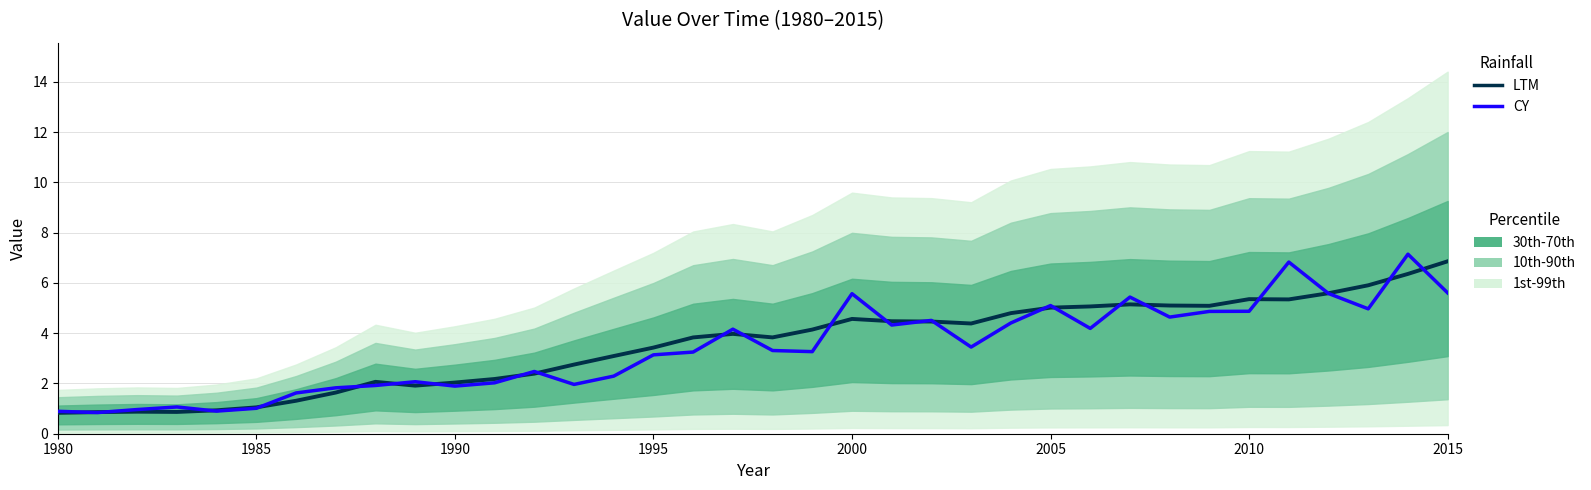

Reading left to right, transcribe all the data shown in this chart.

LTM: 0.8	0.9	0.9	0.9	0.9	1.0	1.3	1.6	2.1	1.9	2.0	2.2	2.4	2.8	3.1	3.4	3.8	4.0	3.8	4.1	4.6	4.5	4.5	4.4	4.8	5.0	5.1	5.1	5.1	5.1	5.4	5.3	5.6	5.9	6.4	6.9
CY: 0.9	0.8	1.0	1.1	0.9	1.0	1.6	1.8	1.9	2.1	1.9	2.0	2.5	2.0	2.3	3.1	3.2	4.2	3.3	3.3	5.6	4.3	4.5	3.4	4.4	5.1	4.2	5.4	4.6	4.9	4.9	6.8	5.6	5.0	7.1	5.6